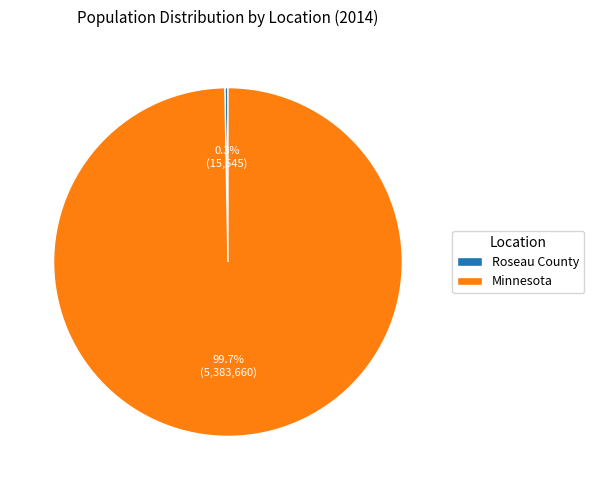

To the nearest percent, what portion does Minnesota represent?

100%